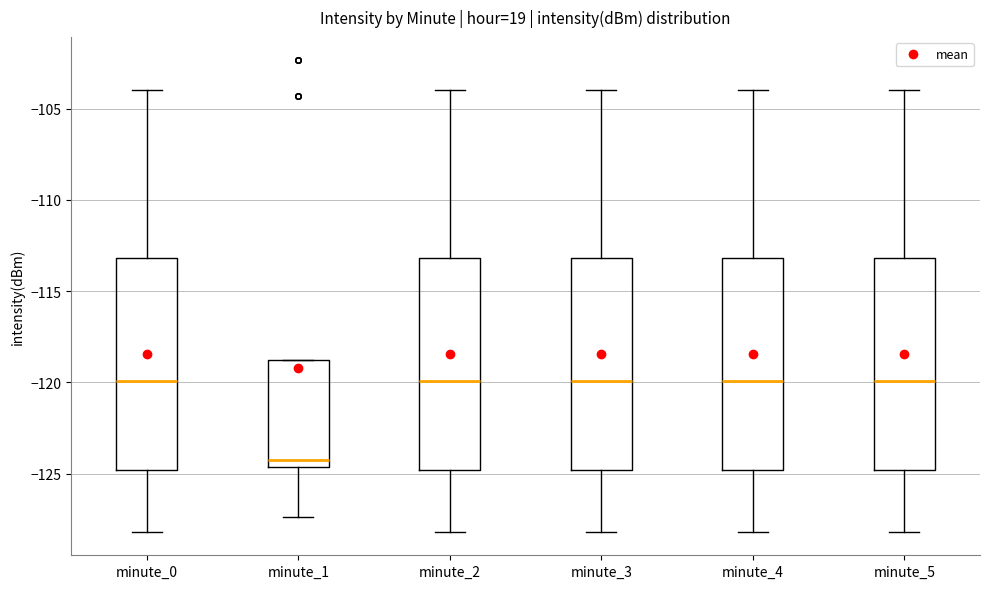

Where does the lower whisker of the box for minute_5 end on the y-axis? The values are not printed on the chart, so give them approximately, as read against the axis.

-128.0